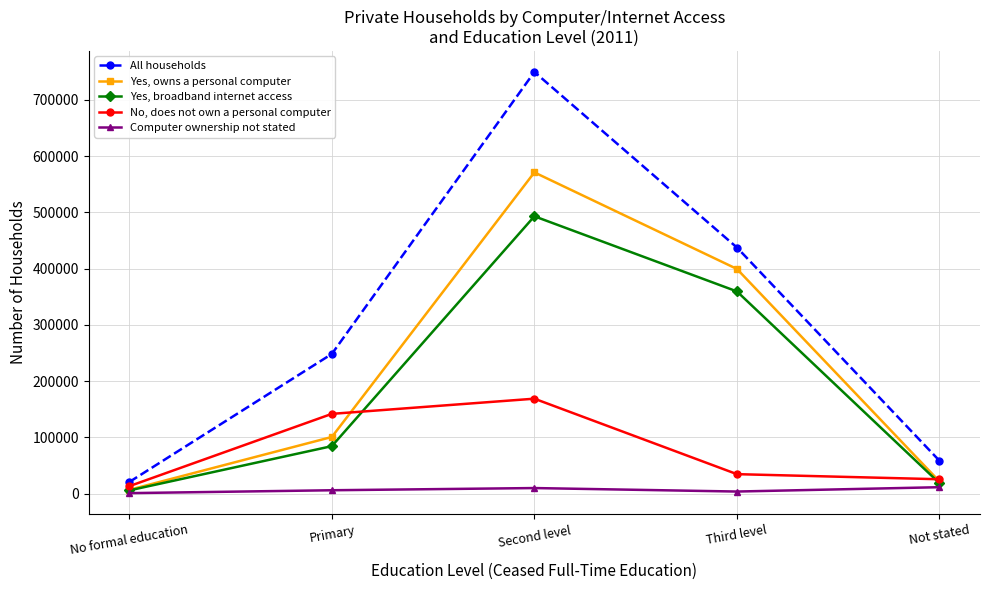

What is the difference between the maximum and minimum values in the Yes, broadband internet access series?

487370